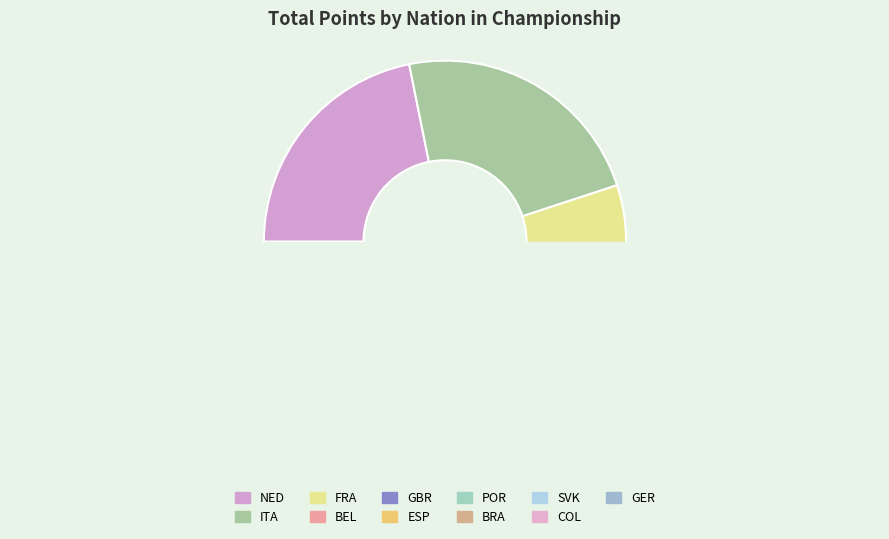

Count the number of slices in the pie.

11